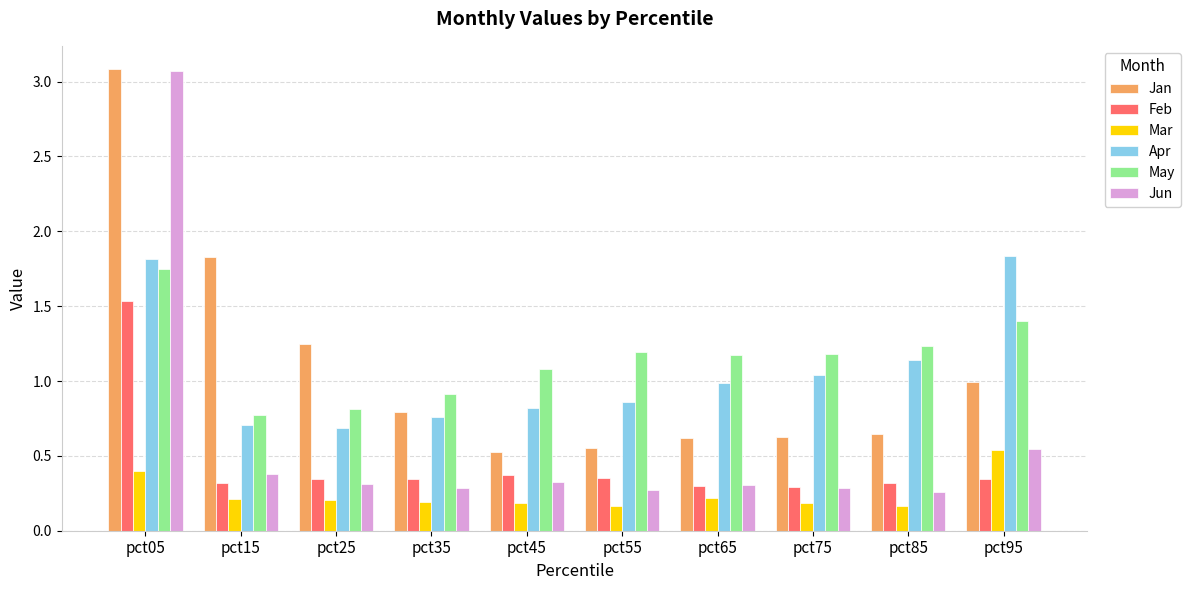

What is the difference between the maximum and second lowest values in the Jun series?

2.8